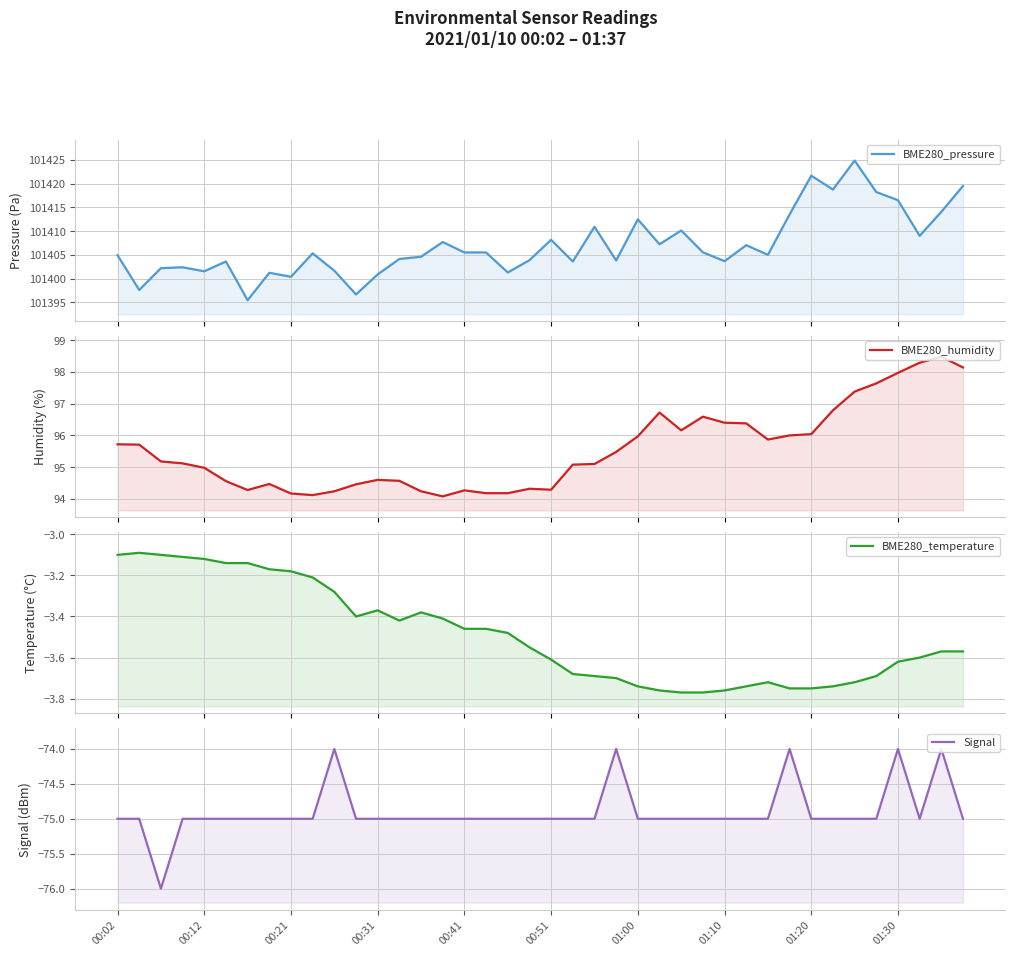

The value of BME280_humidity at 00:02 is 95.7. True or false?

True